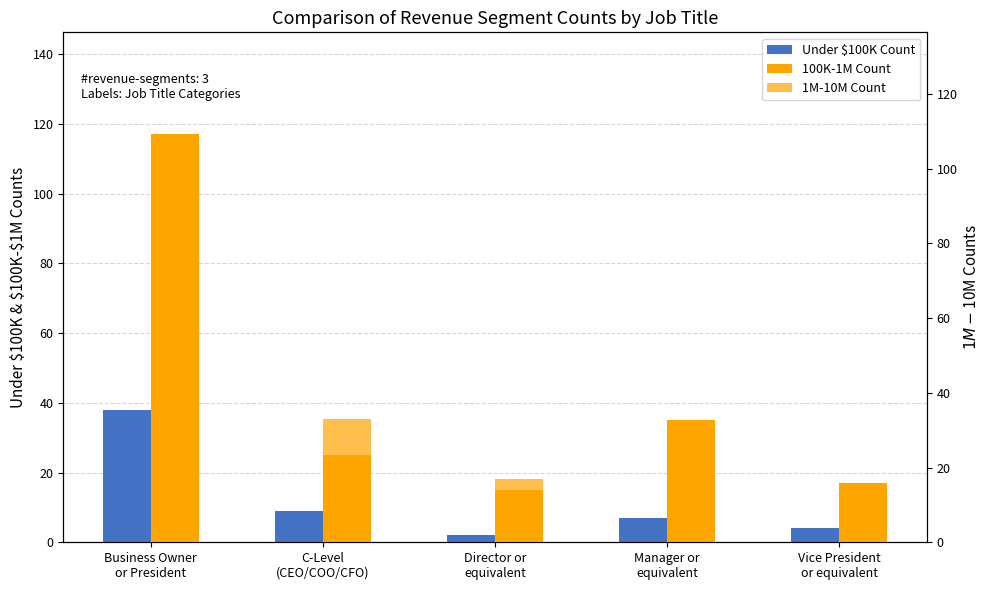

What is the sum of the Under $100K Count values at Manager or
equivalent and C-Level
(CEO/COO/CFO)?

16